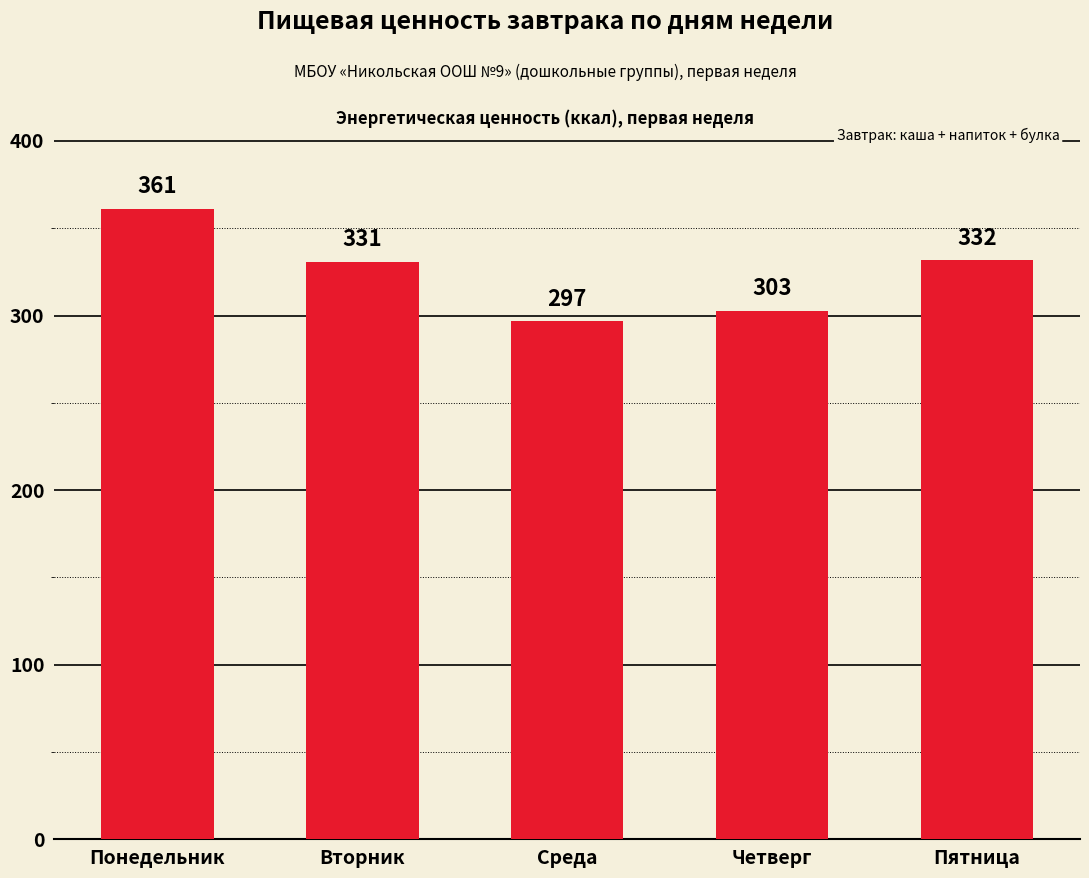

What position from the right is Понедельник?

5